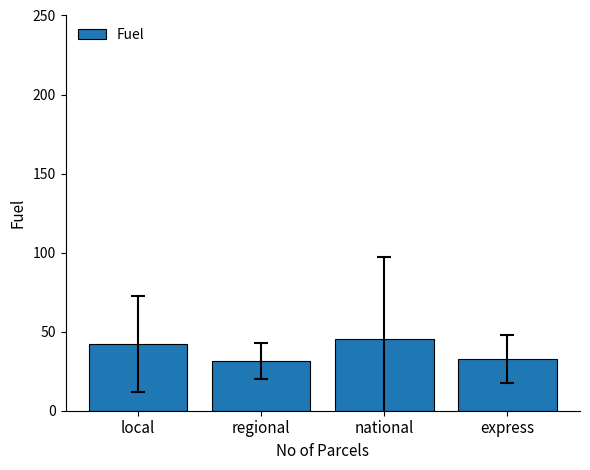

Reading left to right, what are all the values shown in this chart?

42.2	31.4	45.2	32.8